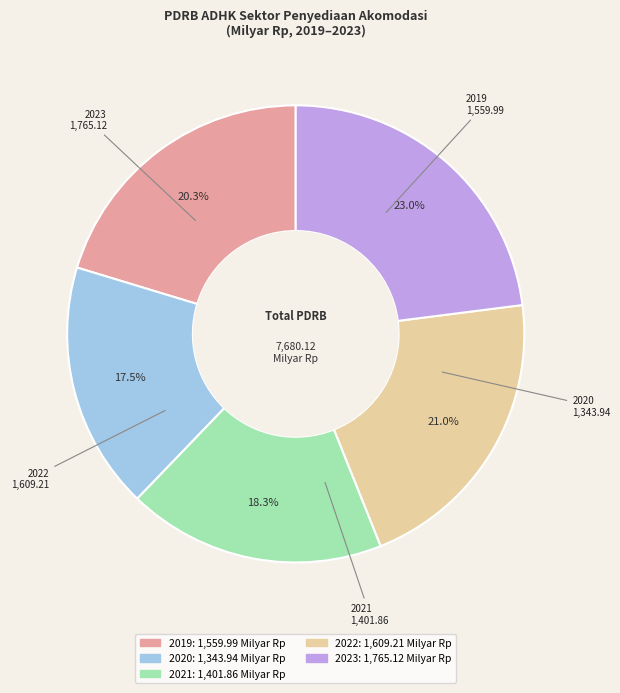

To the nearest percent, what is the difference between the largest and smallest slice percentages?

5%